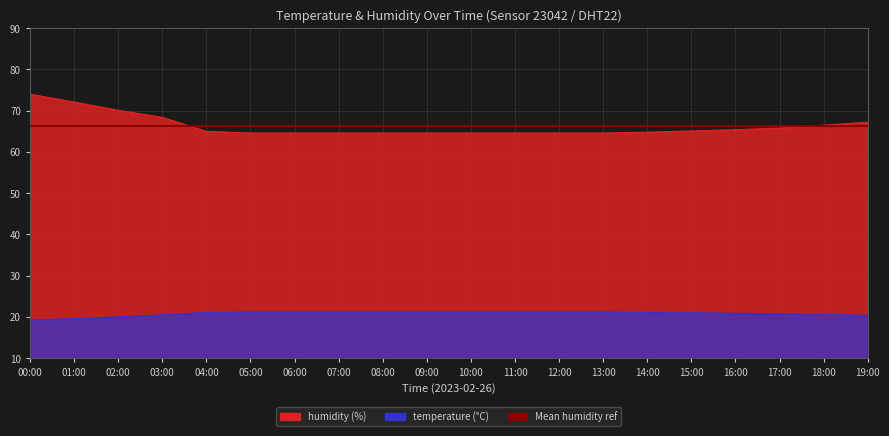

Does the chart have visible grid lines?

Yes